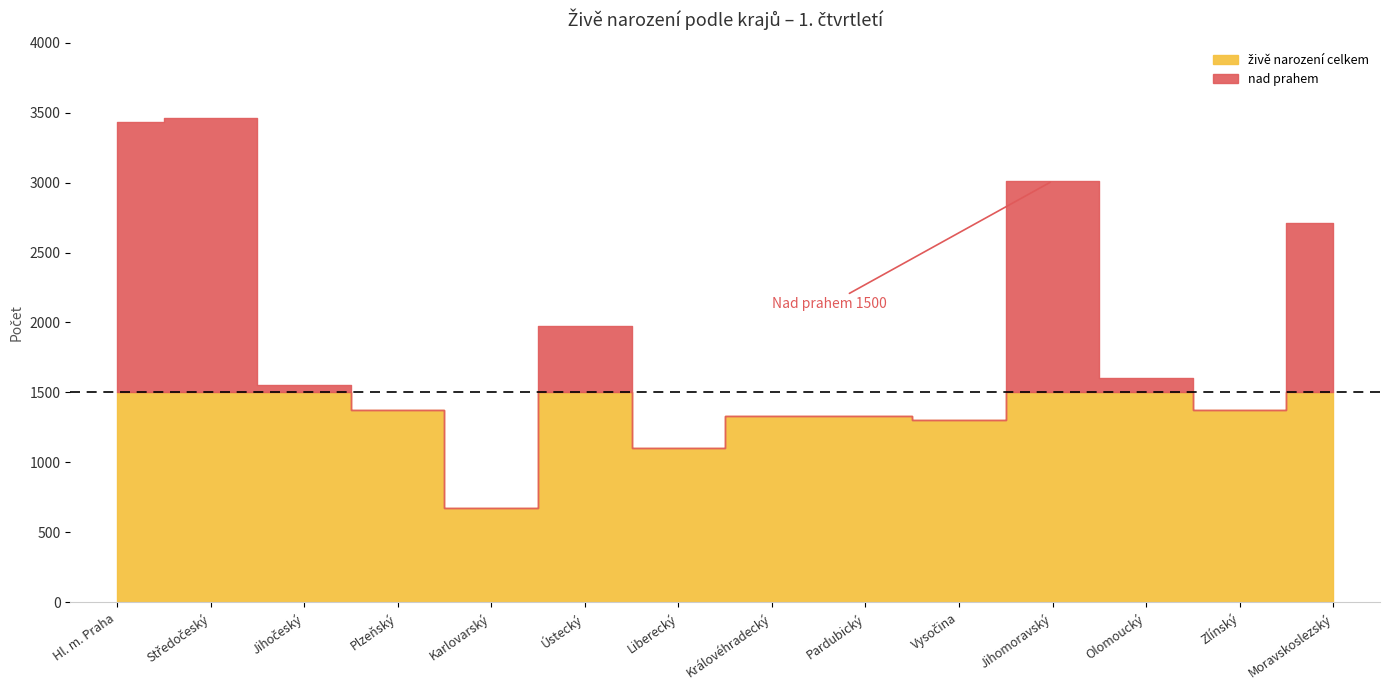

At how many categories does at least one series exceed 1101?

13